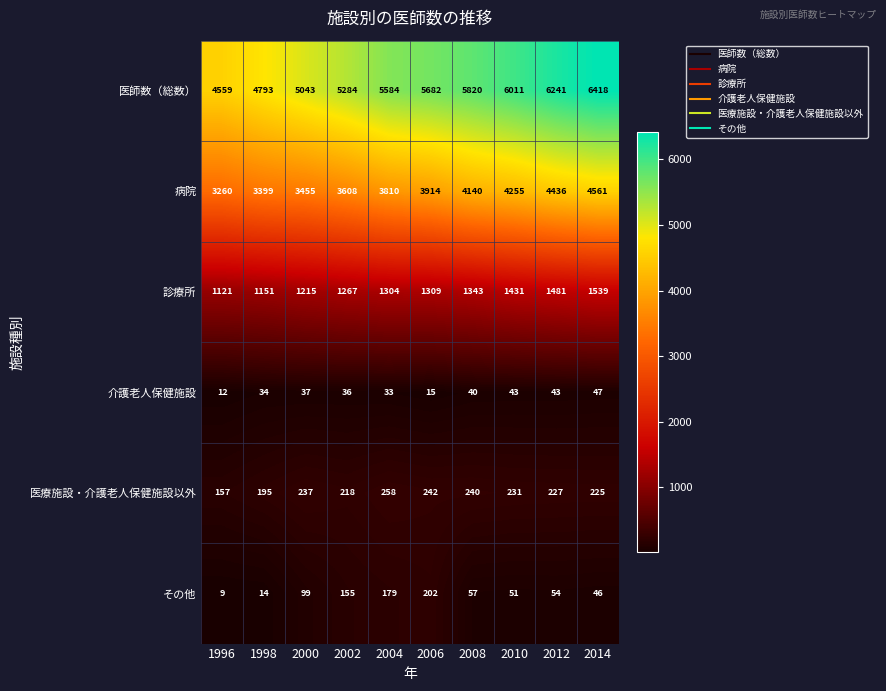

How many distinct data groups are displayed?

6